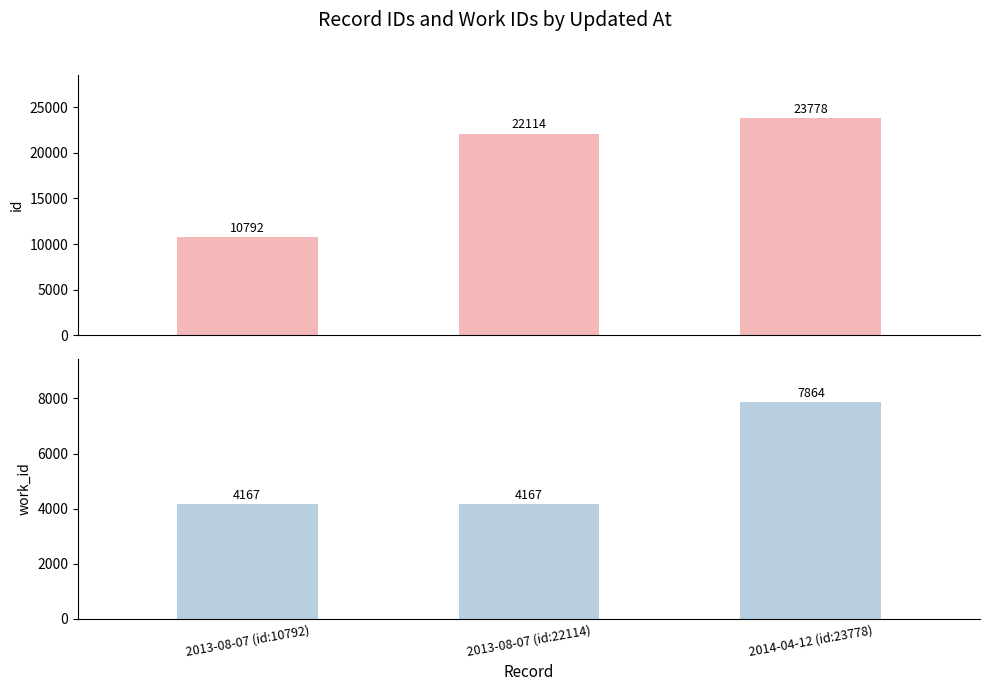

What is the smallest value displayed?

4167